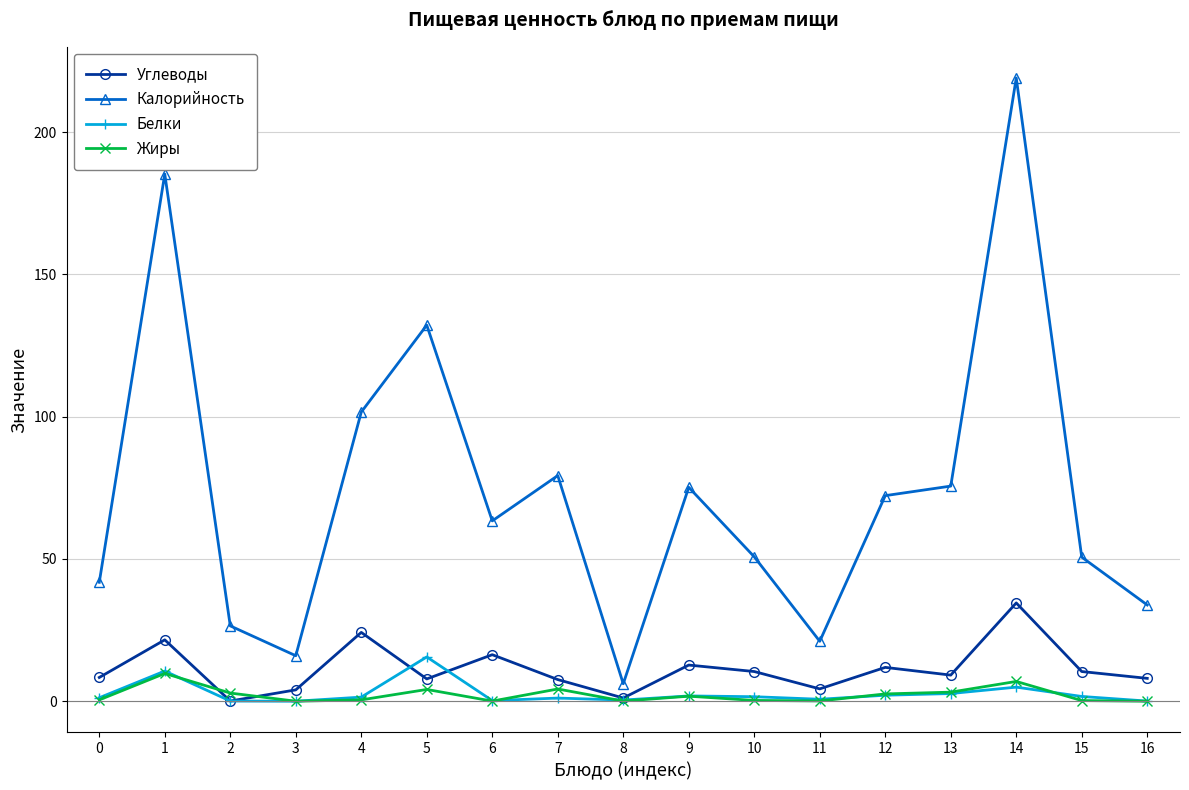

What is the maximum value shown in the chart?

219.0